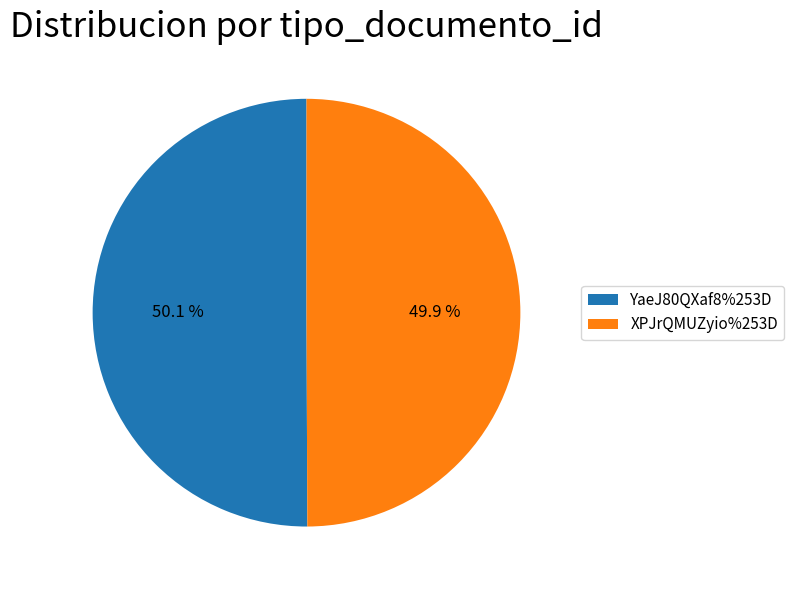

Count the number of slices in the pie.

2